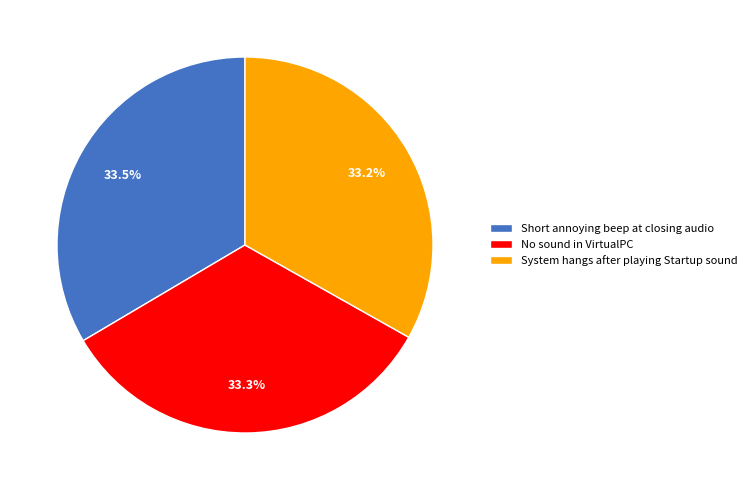

Is there a majority slice in this chart?

No